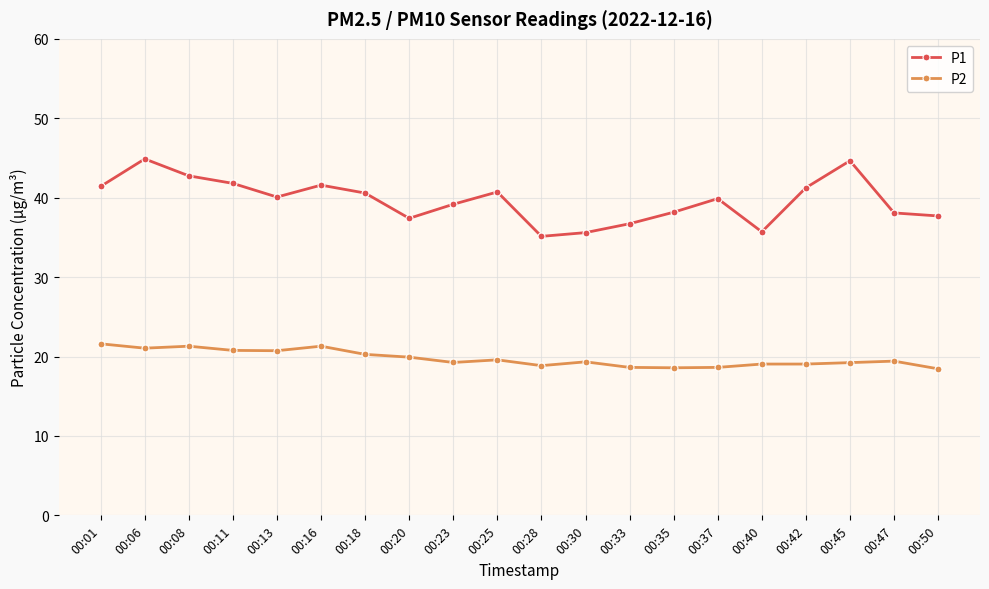

True or false: P2 and P1 intersect in this chart.

False